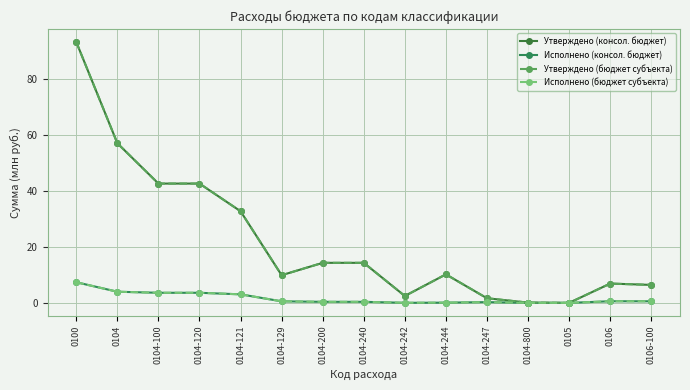

Reading right to left, list all the values displayed in this chart.

Утверждено (консол. бюджет): 6.4	6.9	0.0	0.1	1.7	10.2	2.5	14.3	14.3	9.9	32.7	42.6	42.6	57.0	93.2
Исполнено (консол. бюджет): 0.6	0.6	0.0	0.0	0.3	0.1	0.0	0.4	0.4	0.6	3.1	3.6	3.6	4.0	7.4
Утверждено (бюджет субъекта): 6.4	6.9	0.0	0.1	1.7	10.2	2.5	14.3	14.3	9.9	32.7	42.6	42.6	57.0	93.2
Исполнено (бюджет субъекта): 0.6	0.6	0.0	0.0	0.3	0.1	0.0	0.4	0.4	0.6	3.1	3.6	3.6	4.0	7.4